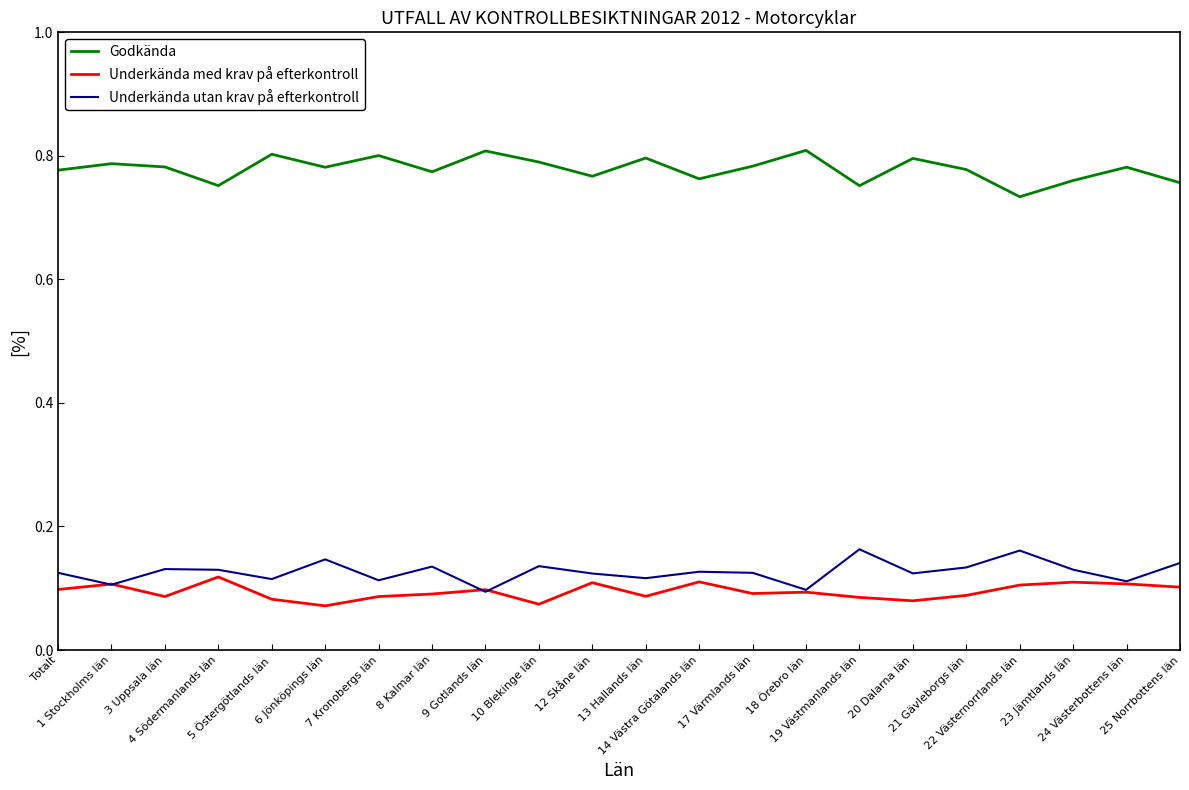

True or false: Godkända has a value of 0.8 at 13 Hallands län.

True